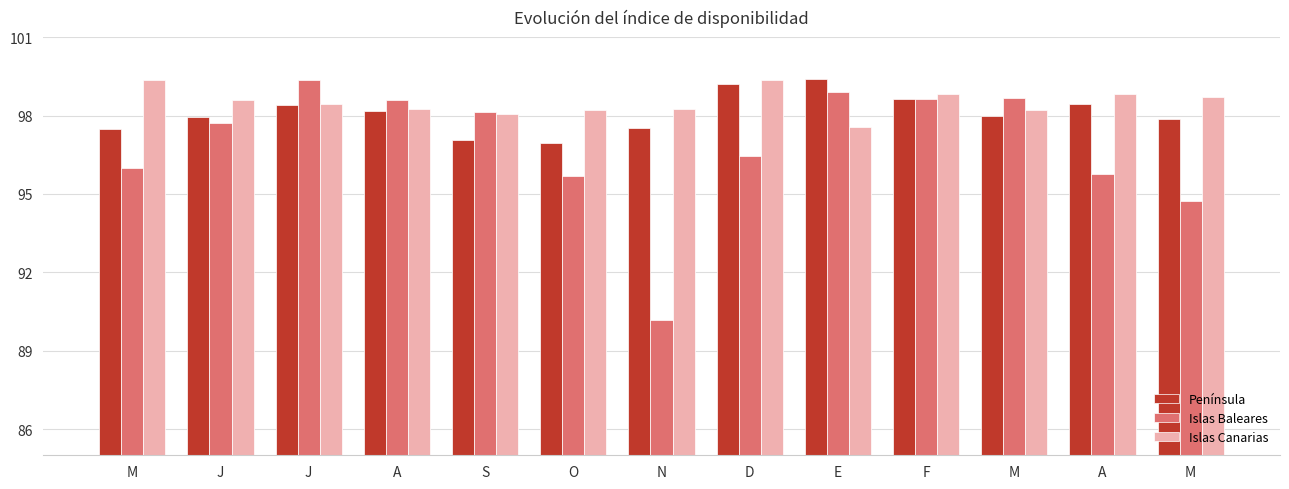

What is the label of the 6th bar from the right?

D